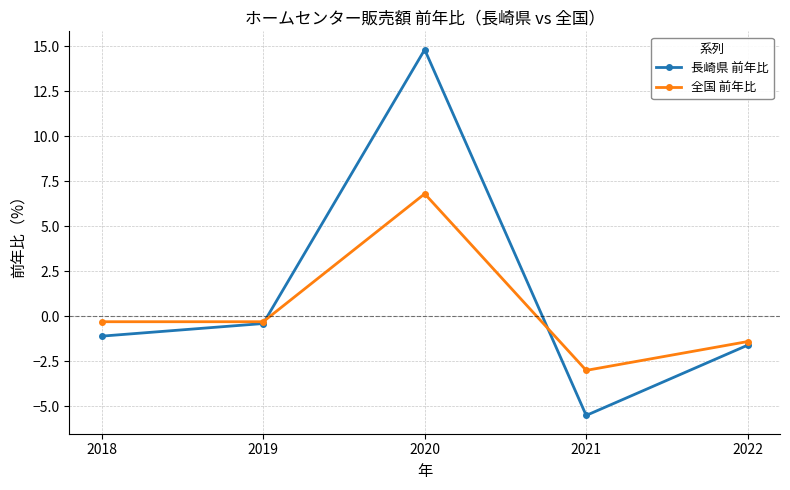

The value of 全国 前年比 at 2018 is -0.3. True or false?

True